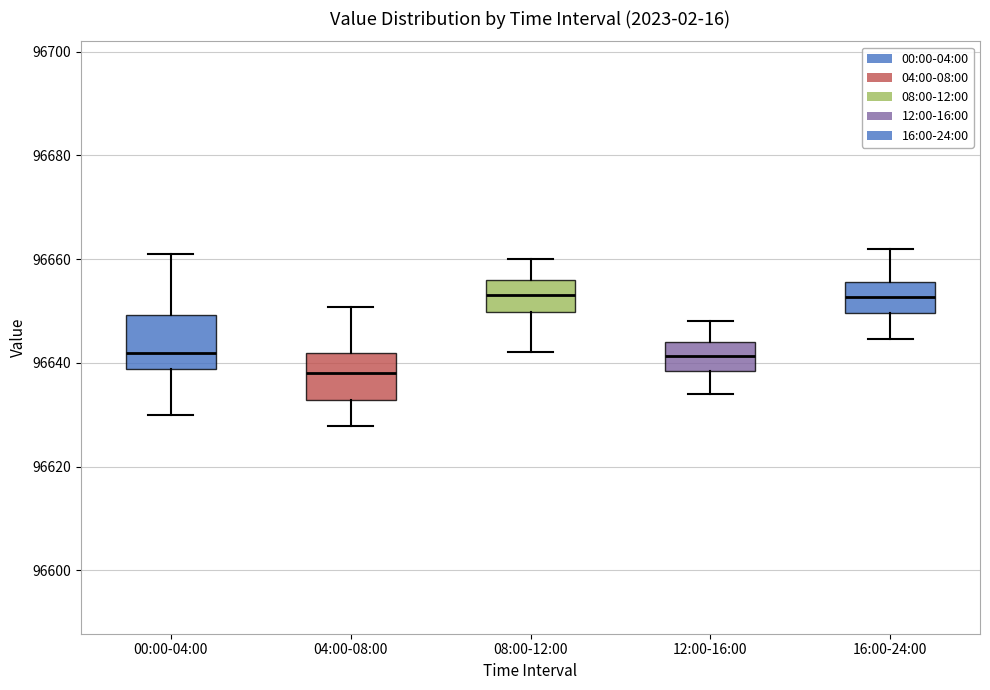

Which box has the lowest median line?

04:00-08:00